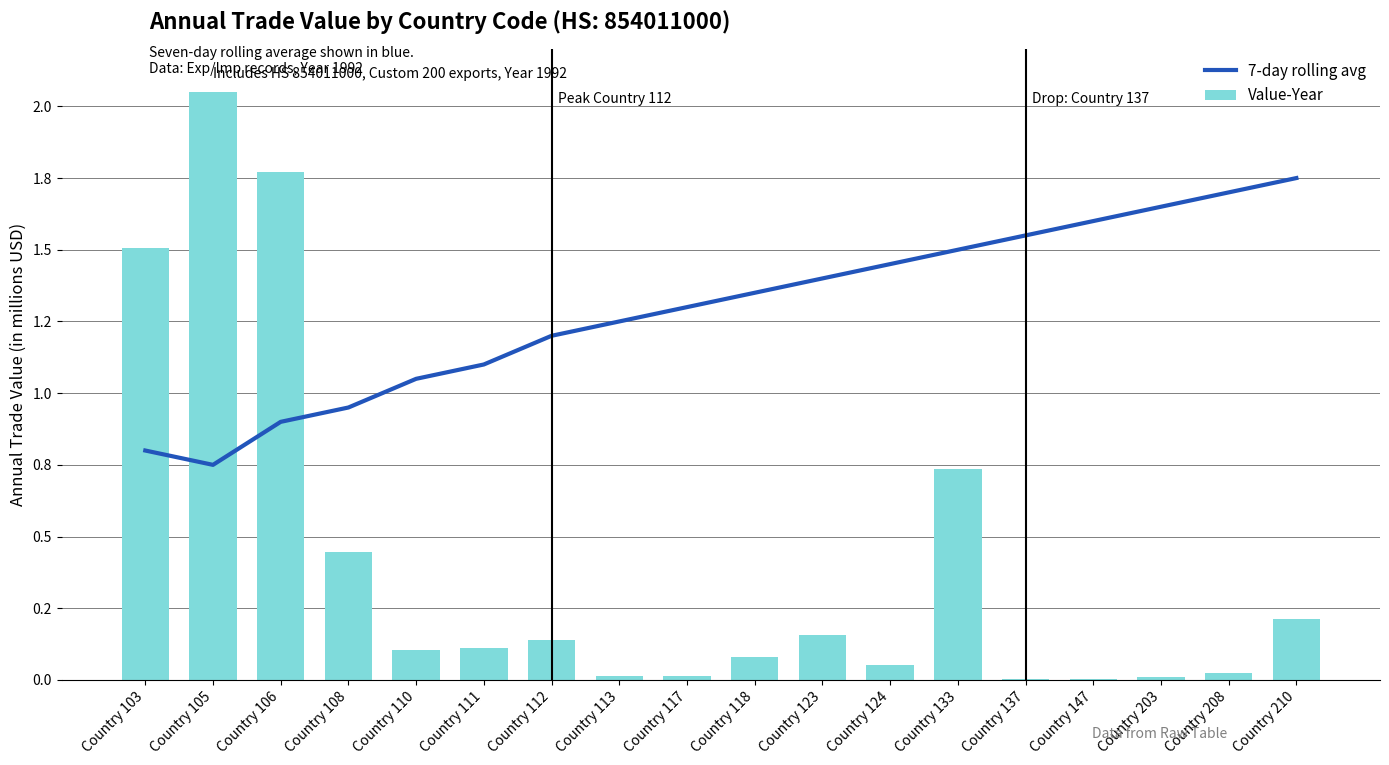

What is the minimum value for 7-day rolling avg?

750000